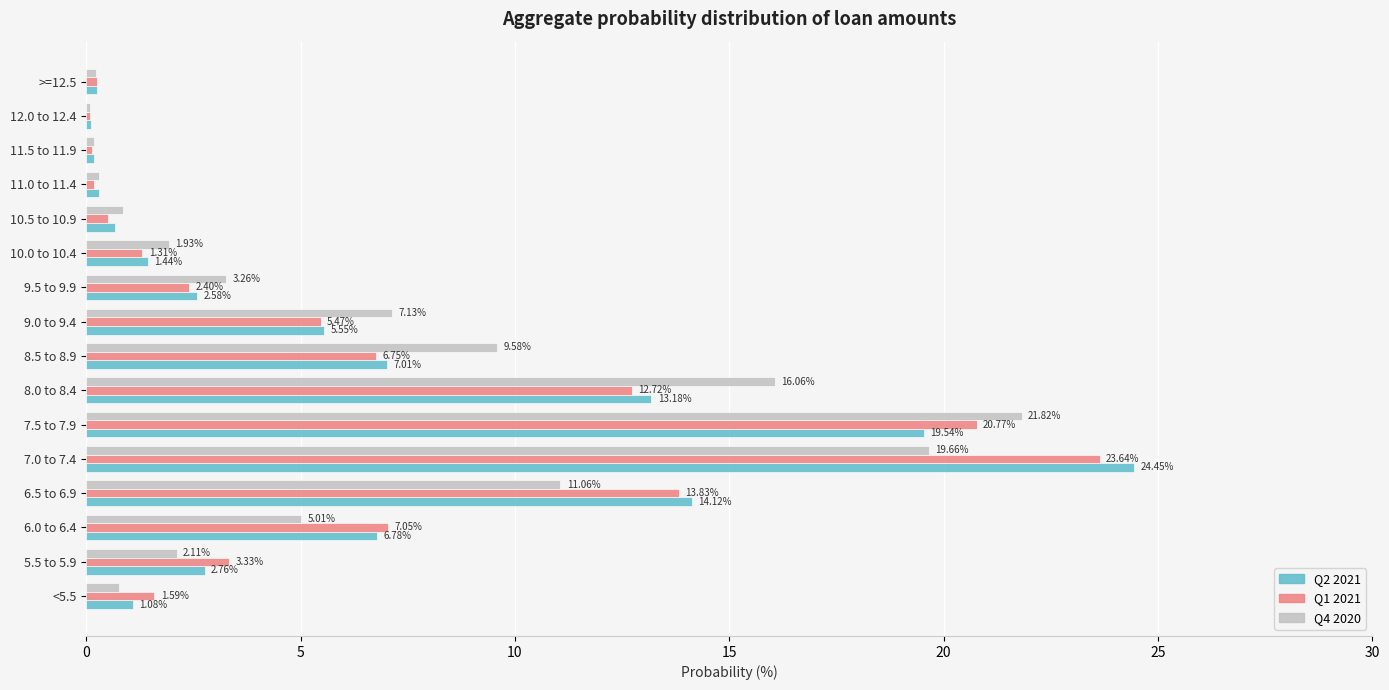

How many distinct data groups are displayed?

3